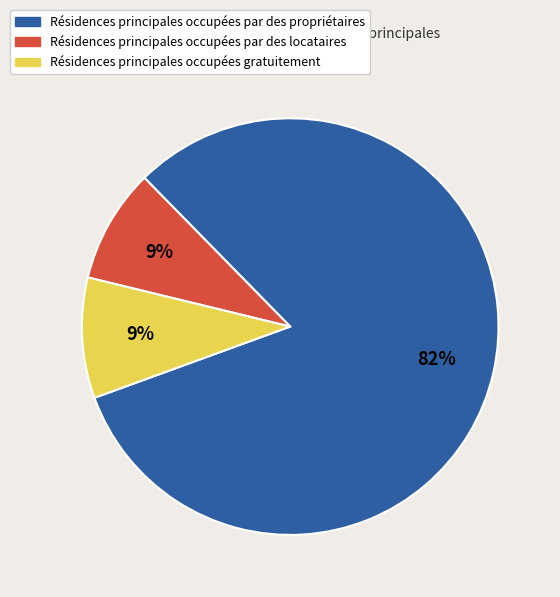

To the nearest percent, what is the difference between the largest and smallest slice percentages?

73%